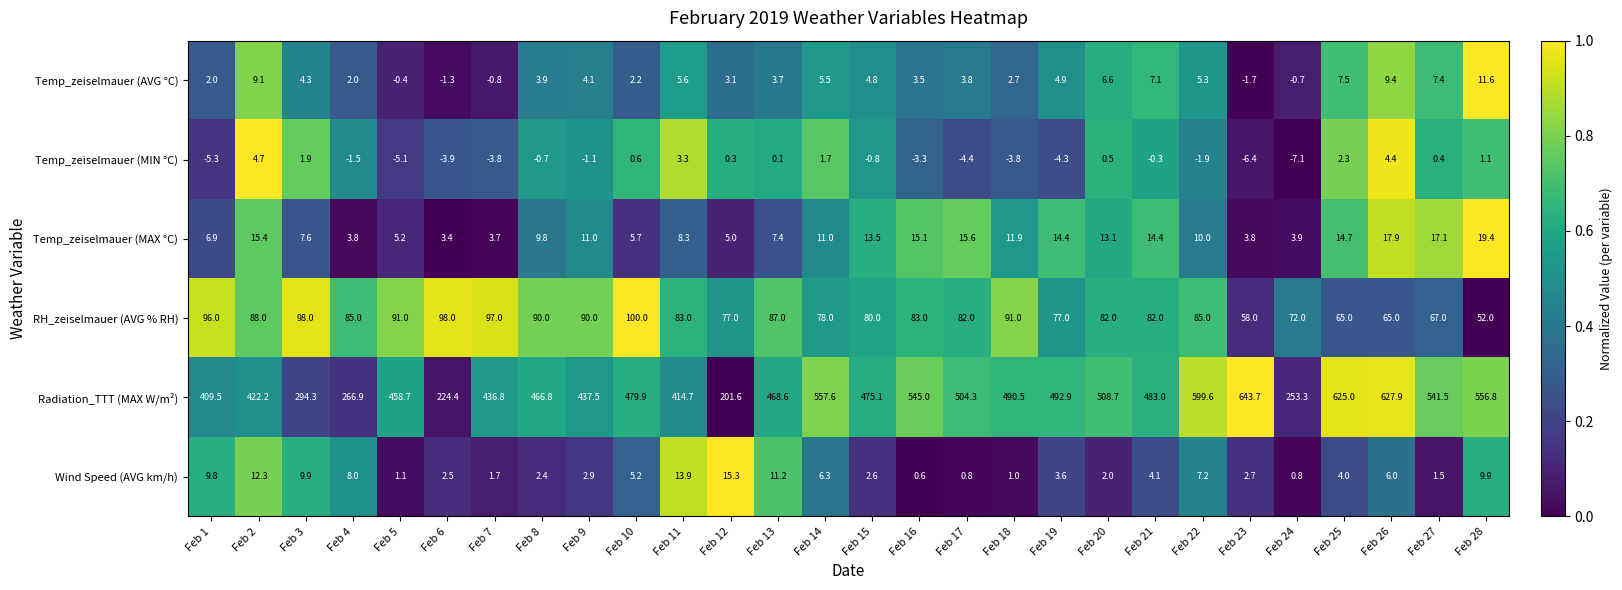

True or false: Temp_zeiselmauer (MIN °C) has a value of 4.4 at Feb 26.

True